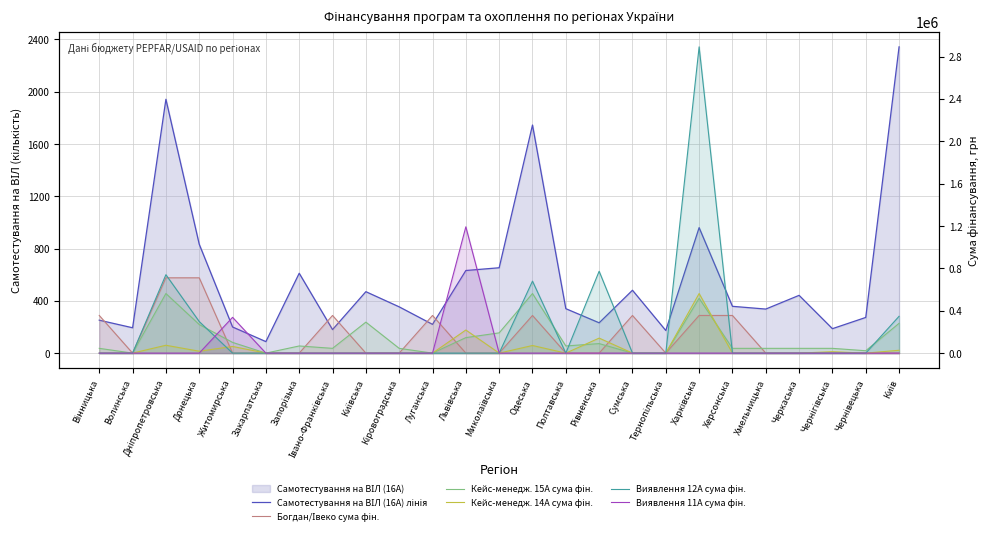

What position from the right is Полтавська?

11